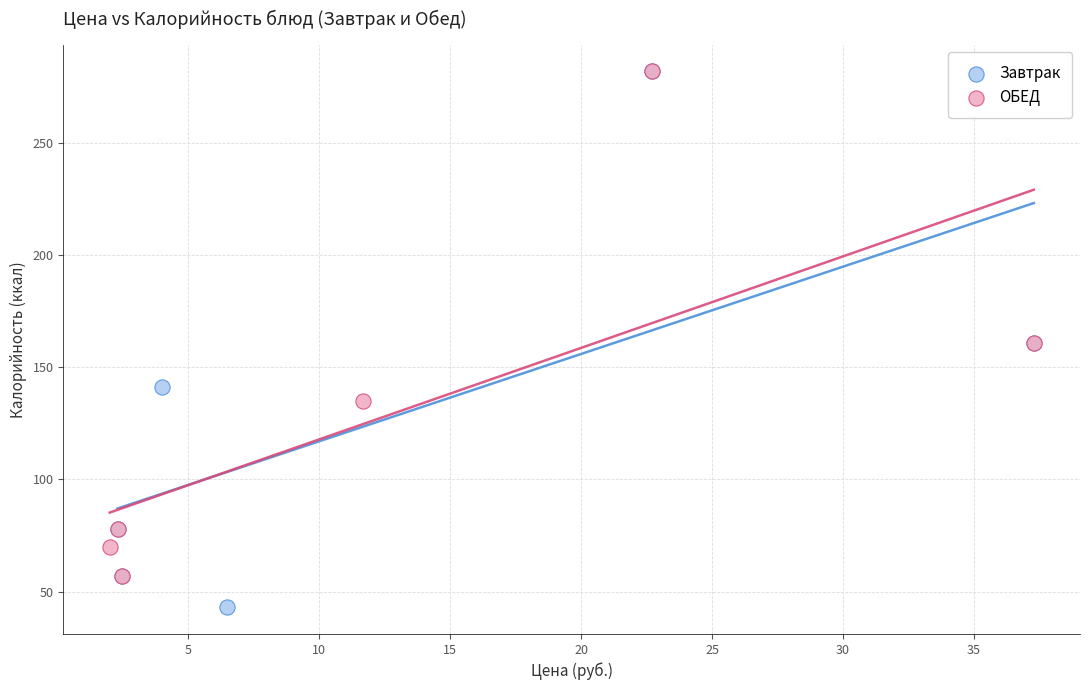

Which series has the largest Y range (max minus min)?

Завтрак